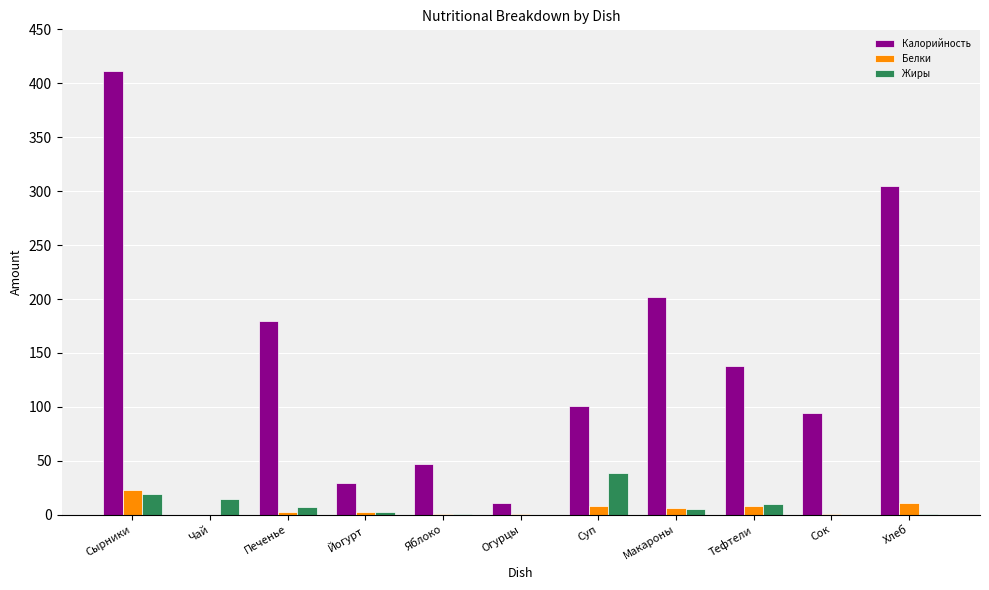

Is the value of Белки at Огурцы greater than the value of Калорийность at Сырники?

No